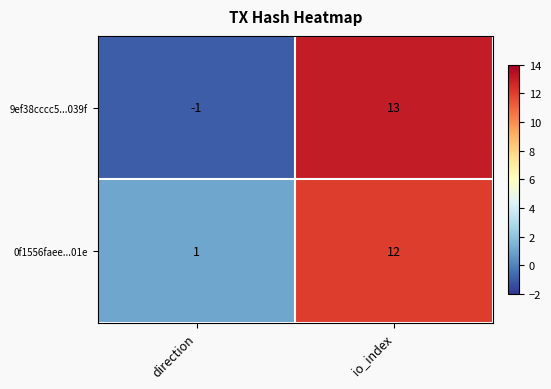

At which category is the sum across all series the highest?

io_index